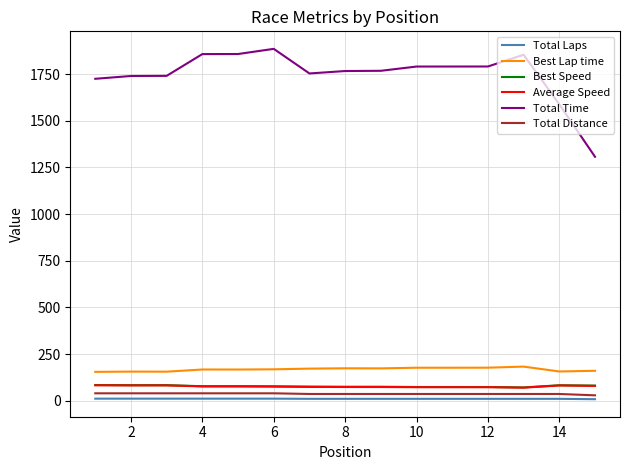

Is this an area chart (filled region under the line)?

No